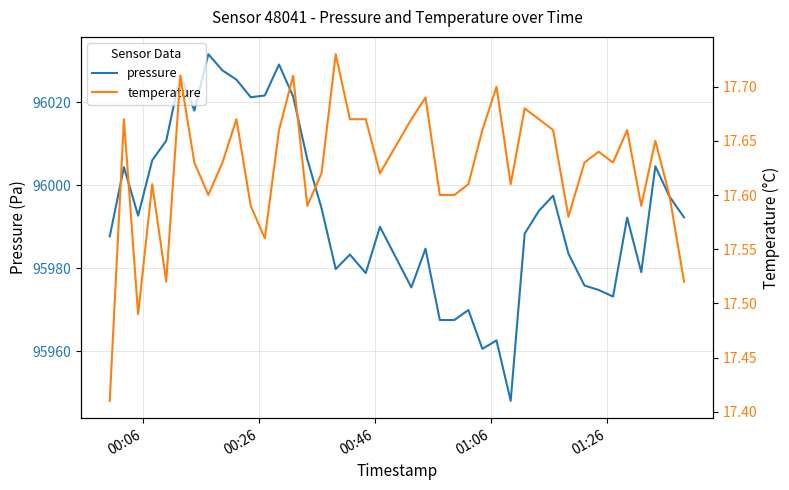

How many interior local valleys does the pressure series have?

10